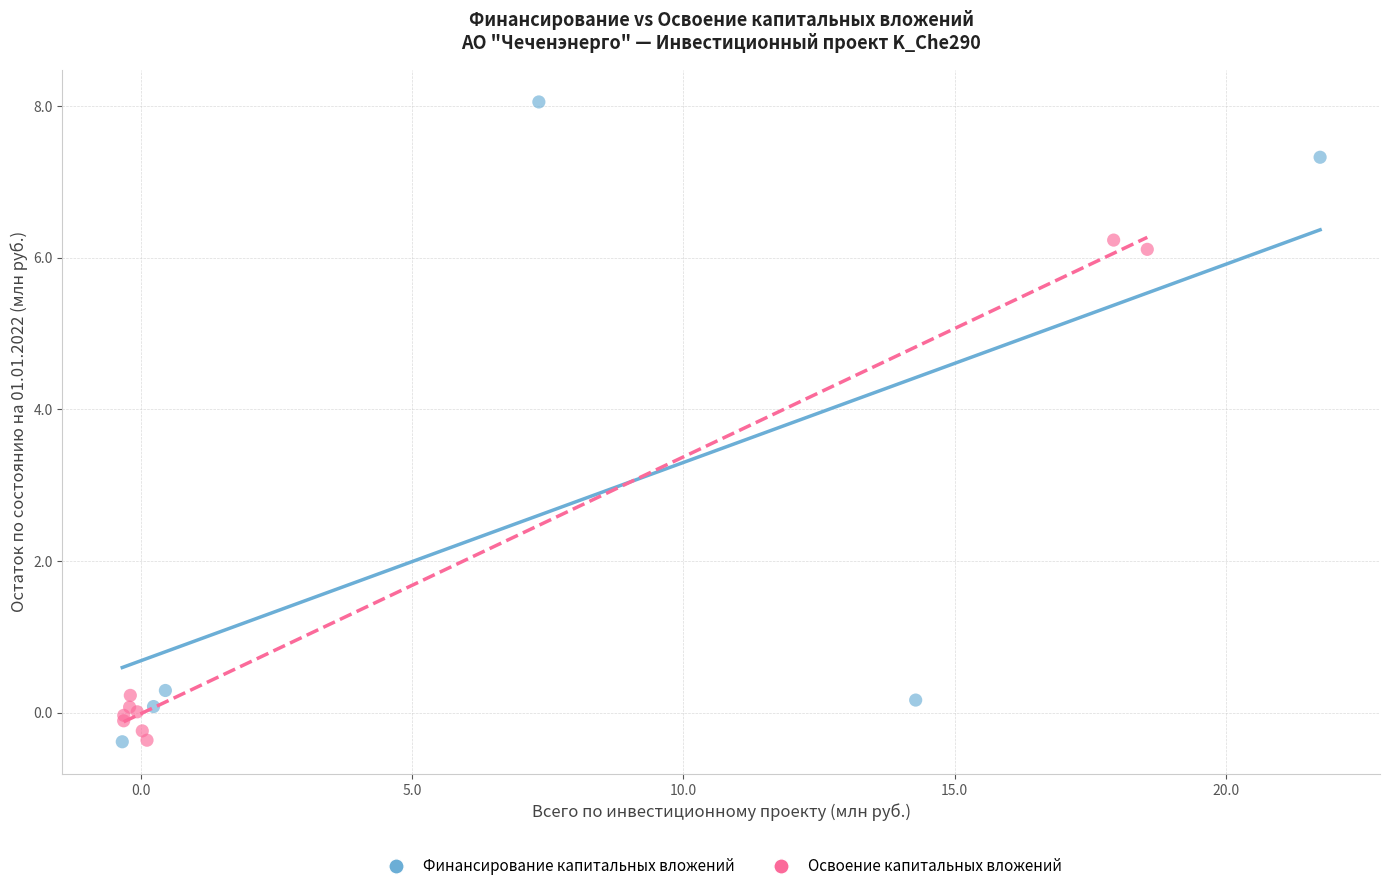

What are all the series names shown in the legend?

Финансирование капитальных вложений, Освоение капитальных вложений